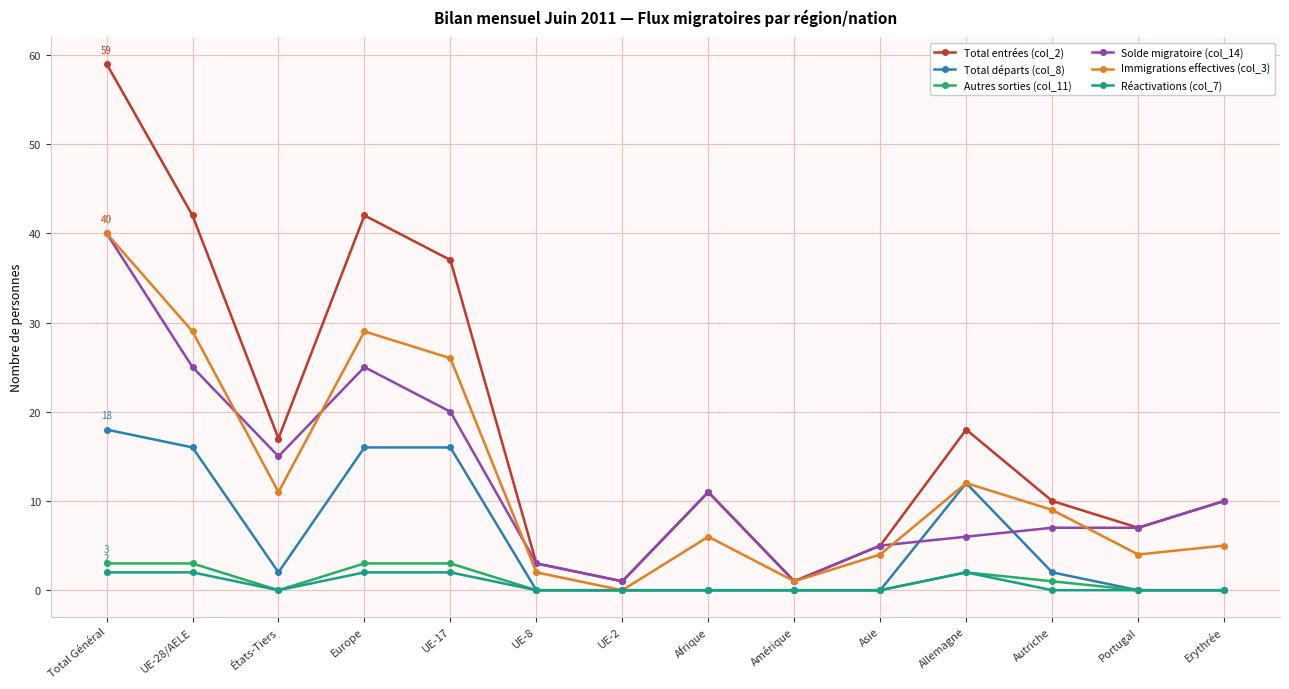

What is the sum of all Autres sorties (col_11) values?

15